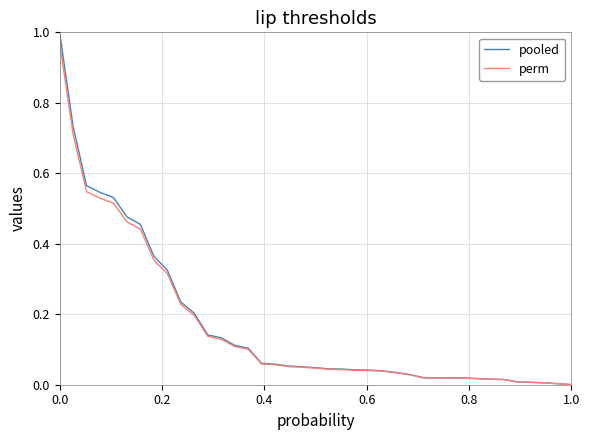

Which series has the largest range (max minus min)?

pooled